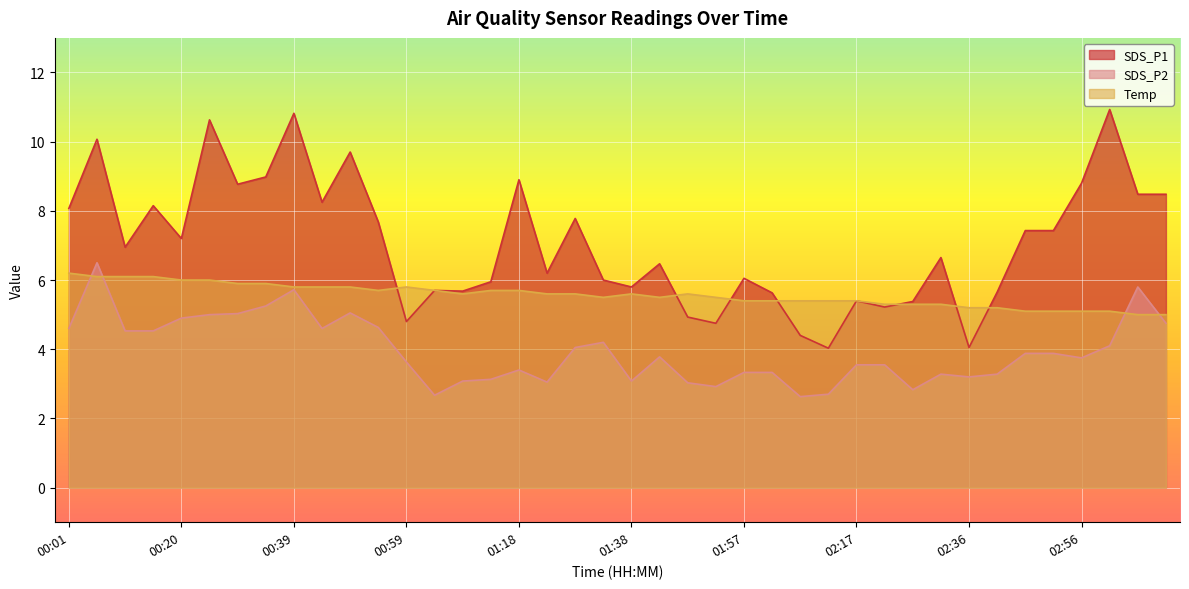

How many interior local valleys does the SDS_P2 series have?

9